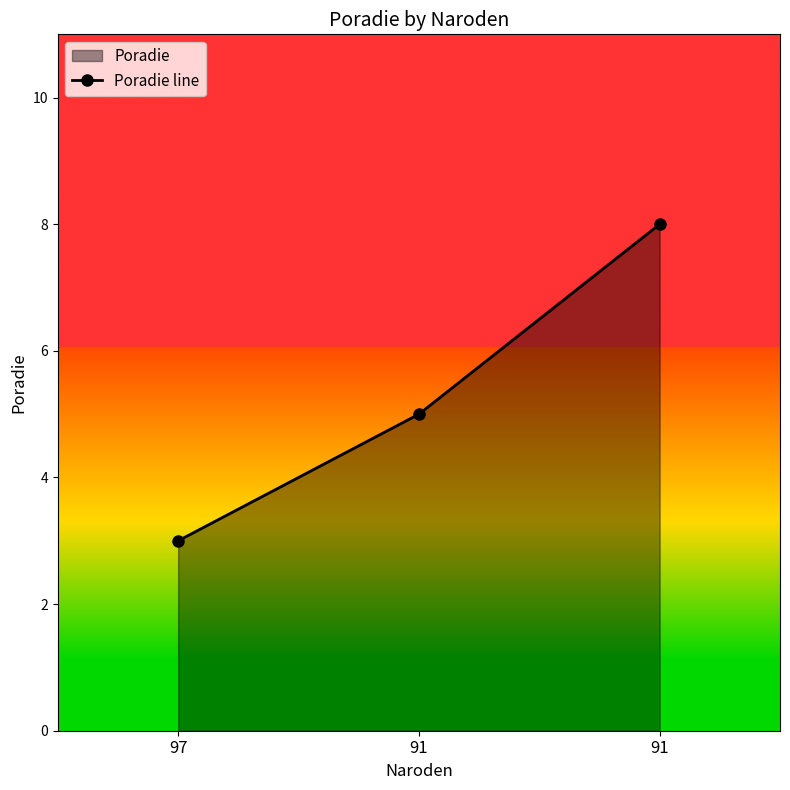

Reading left to right, extract all data points from this chart.

3	5	8